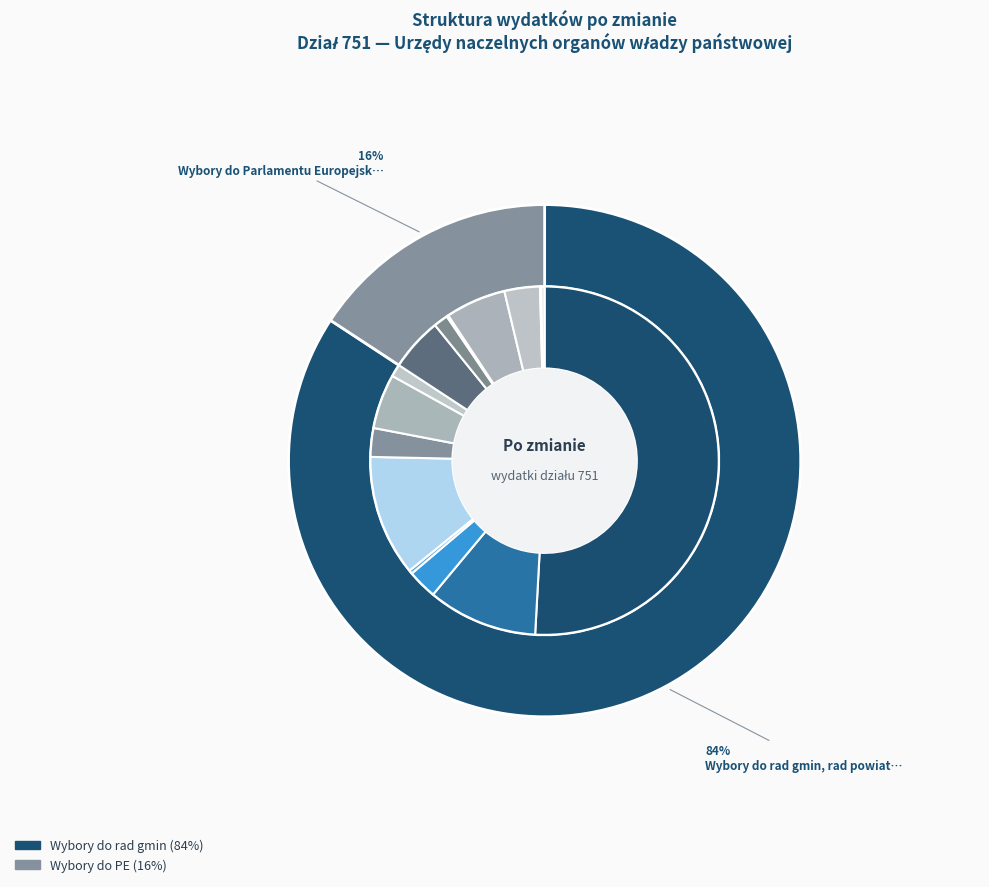

Rank the categories by value from lowest to highest.

Wybory do Parlamentu Europejskiego, Wybory do rad gmin, rad powiatów i sejmików